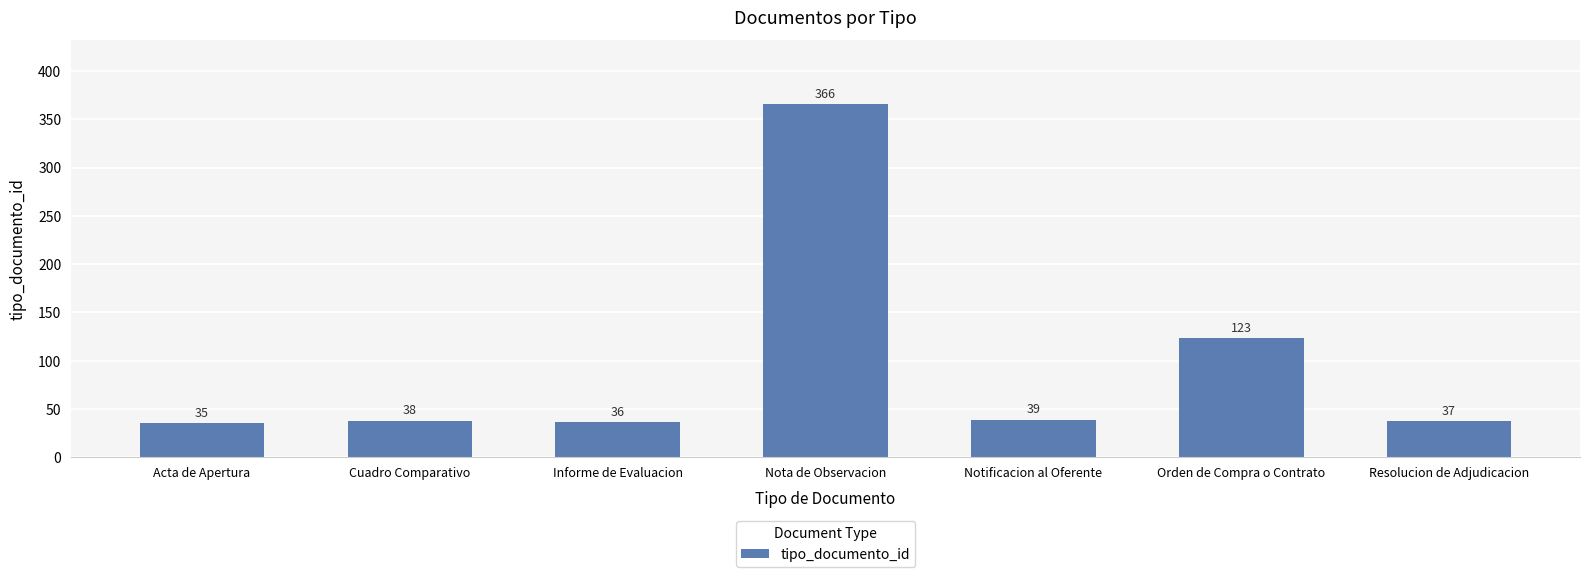

What is the change in value from Informe de Evaluacion to Notificacion al Oferente?

+3